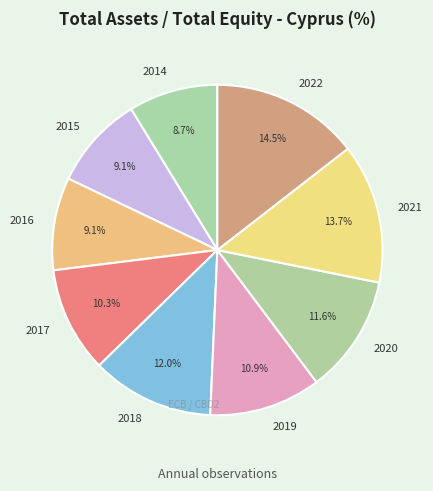

Does any single category account for the majority?

No